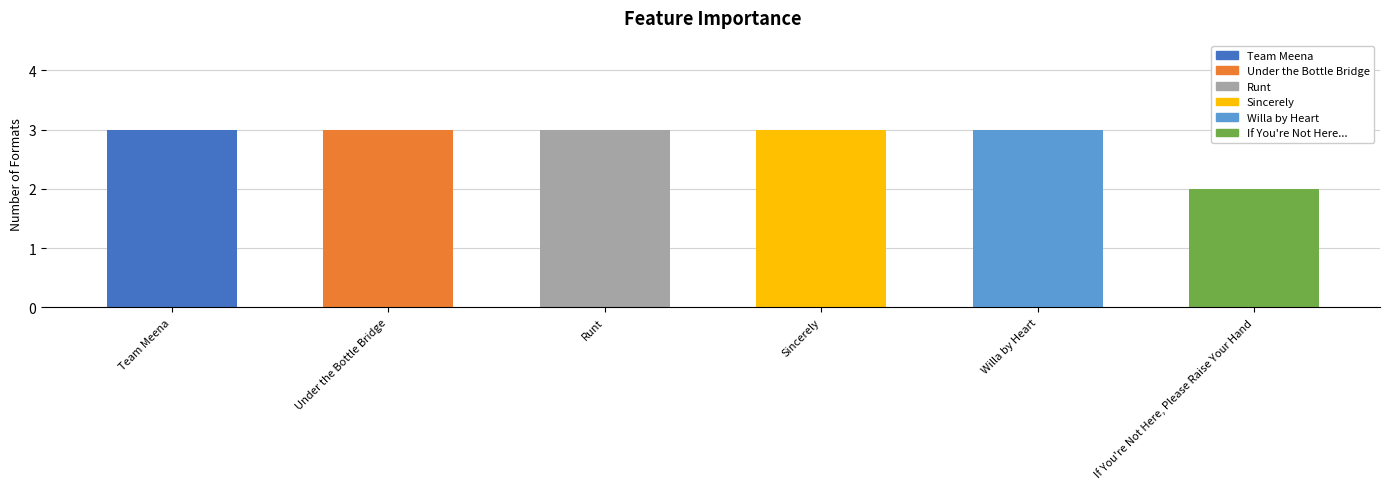

What is the ratio of the value at Sincerely to the value at Team Meena?

1.0